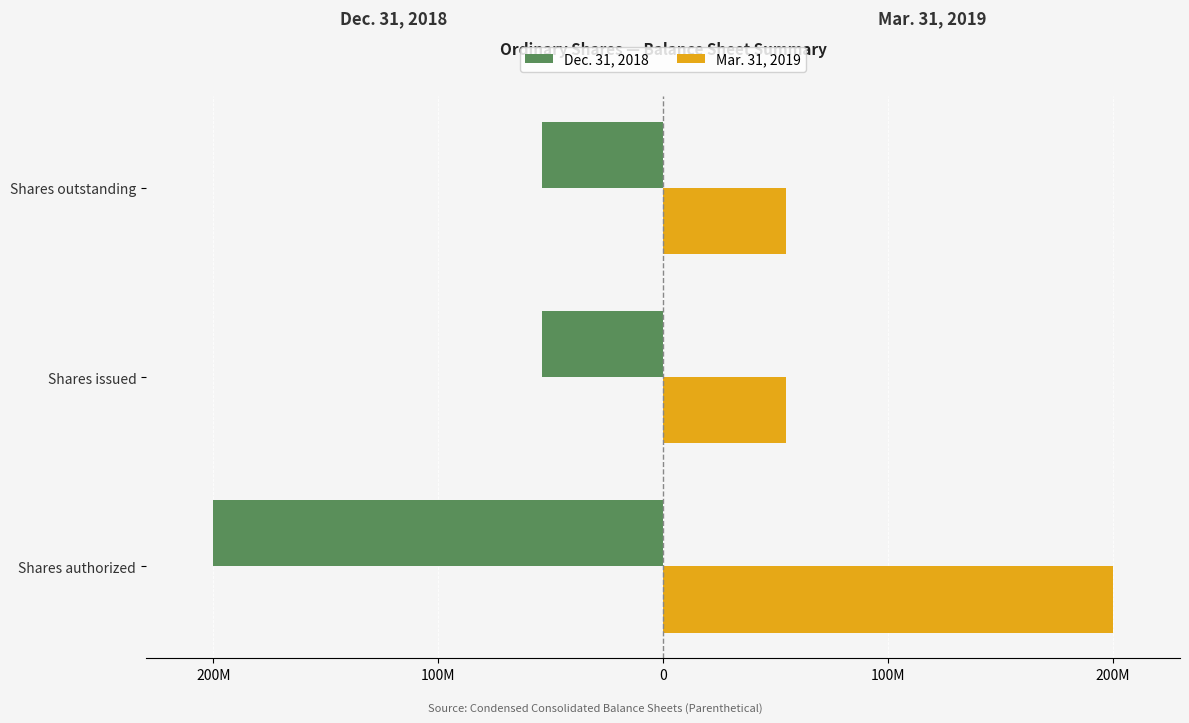

What are all the series names shown in the legend?

Dec. 31, 2018, Mar. 31, 2019